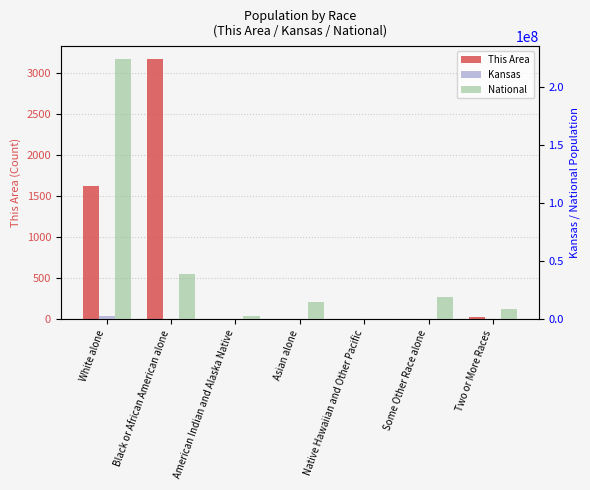

What is the difference between the Kansas values at Asian alone and White alone?

2323282